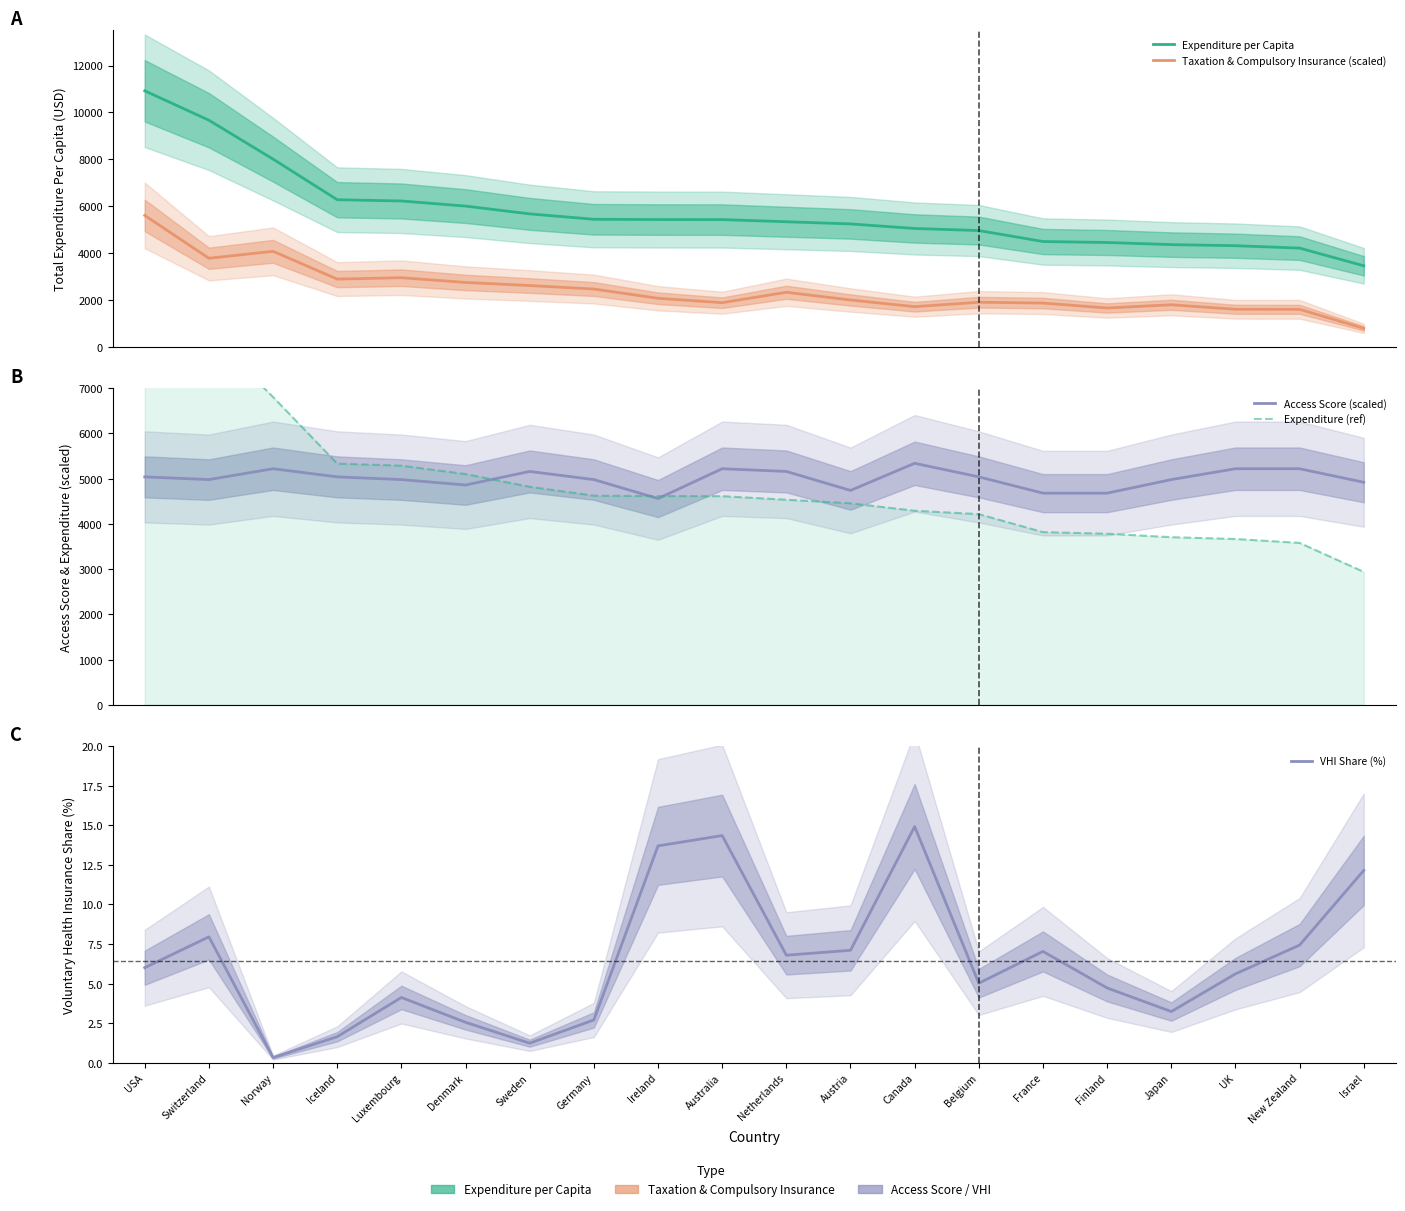

What is the value of the Expenditure per Capita point at the 14th from the left?

4960.0